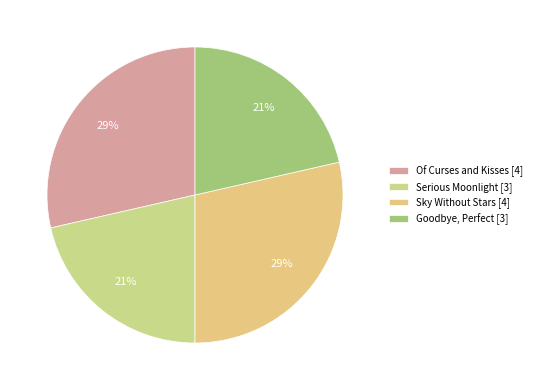

Is there any slice that represents more than half of the pie?

No